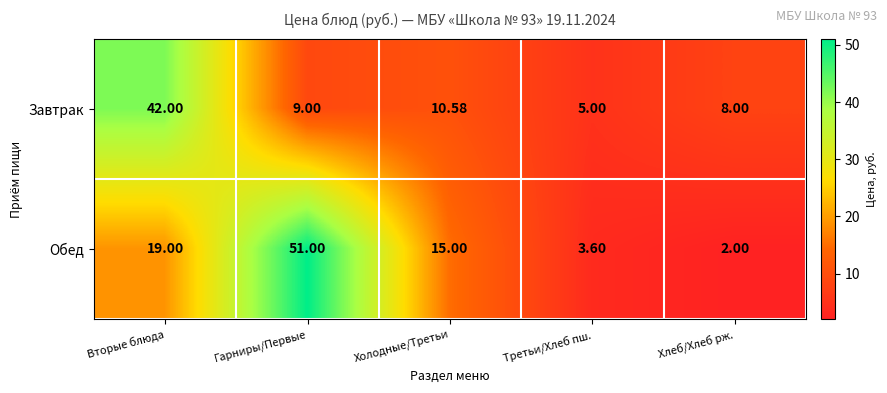

Between Вторые блюда and Хлеб/Хлеб рж., which series saw the biggest shift?

Завтрак